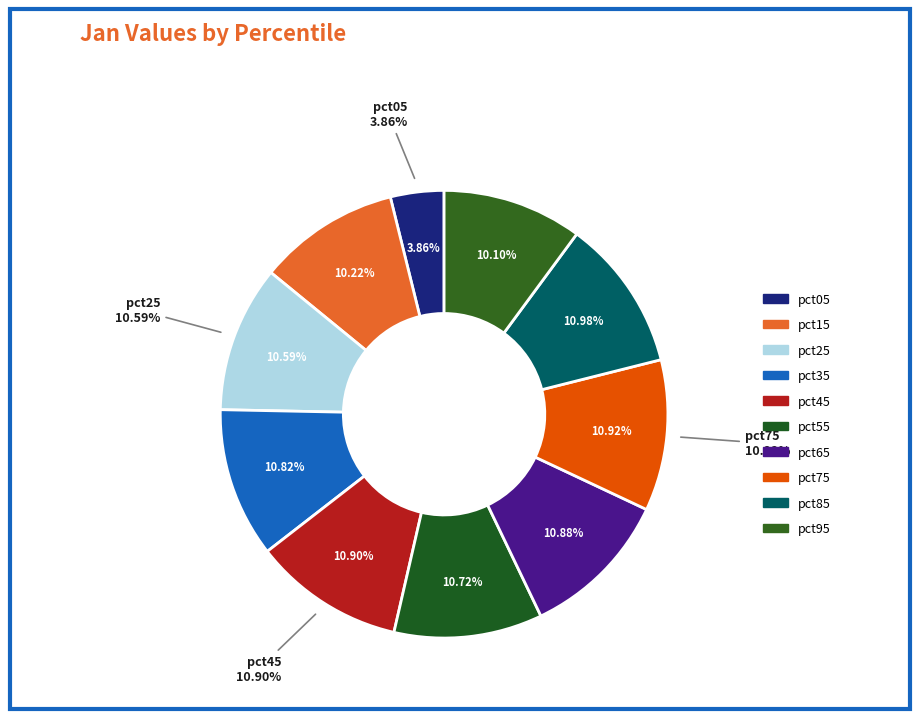

Is there any slice that represents more than half of the pie?

No